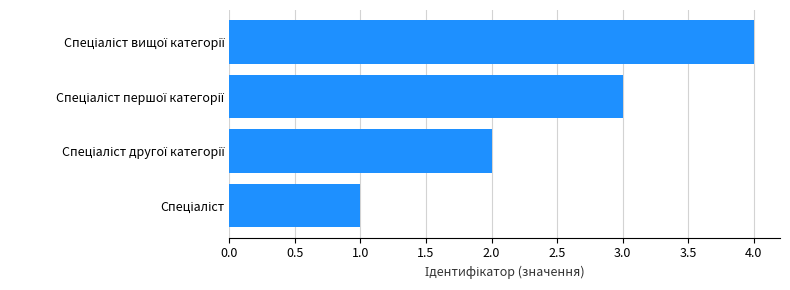

What is the difference between the maximum and minimum values?

3